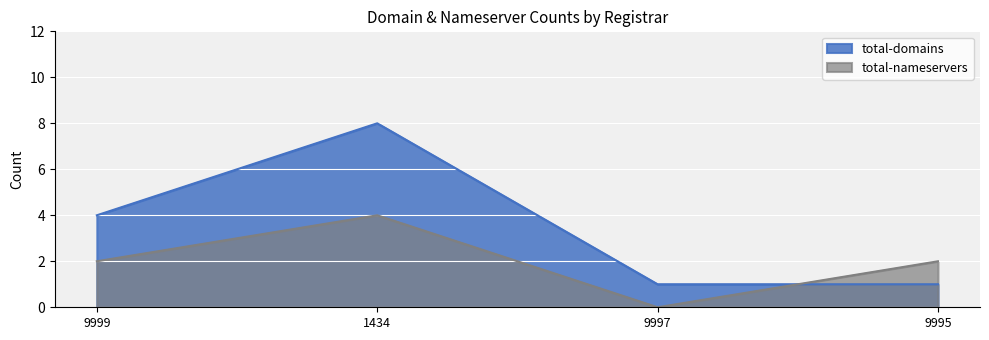

Reading right to left, extract all data points from this chart.

total-domains: 1	1	8	4
total-nameservers: 2	0	4	2